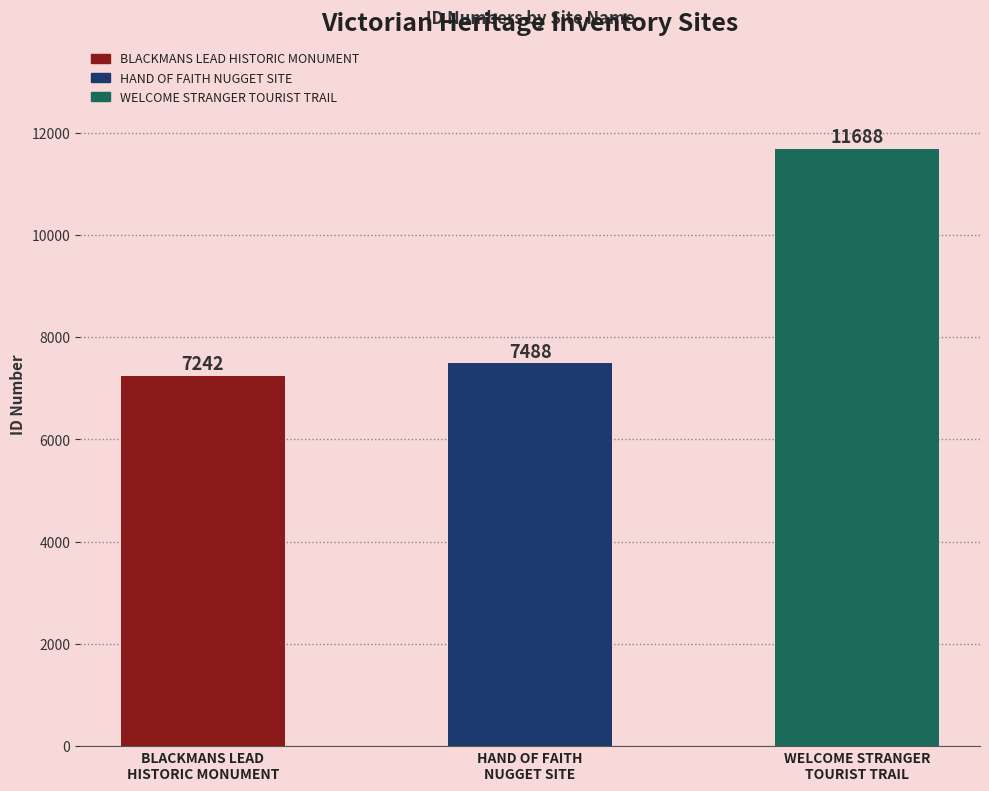

What is the label of the 2nd bar from the right?

HAND OF FAITH
NUGGET SITE